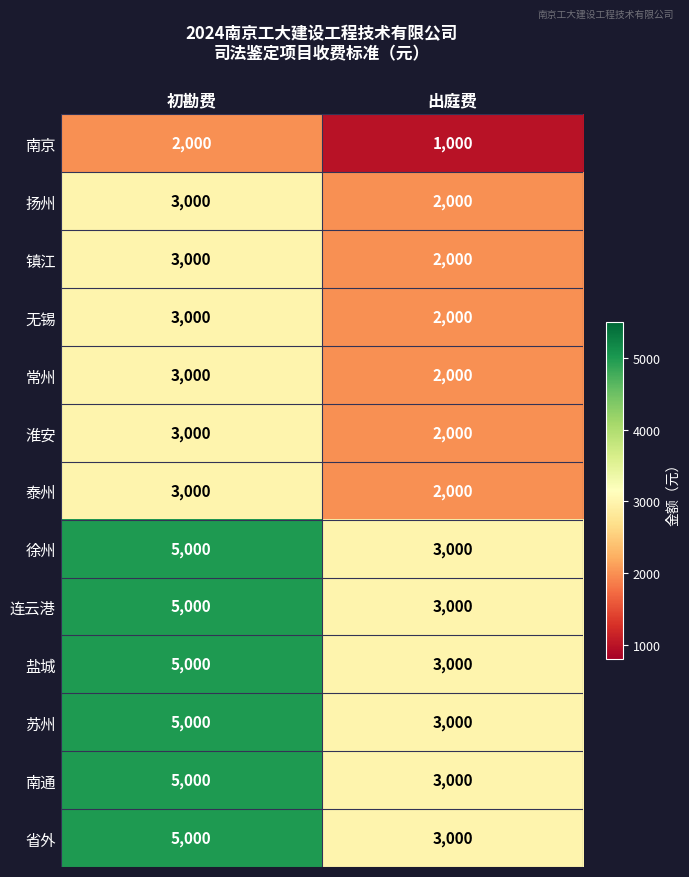

Rank the categories by 镇江 value from lowest to highest.

出庭费, 初勘费